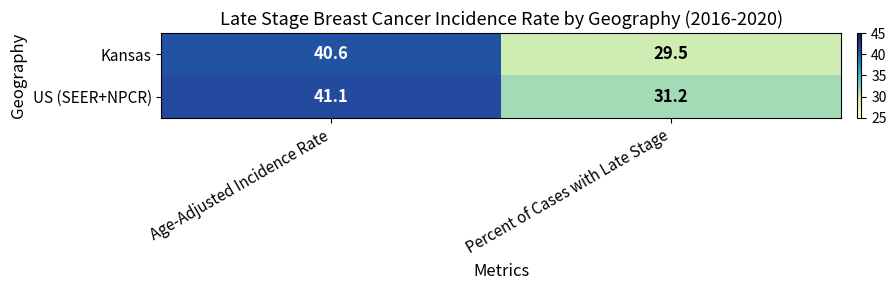

What is the difference between the highest and lowest values at Percent of Cases with Late Stage?

1.7